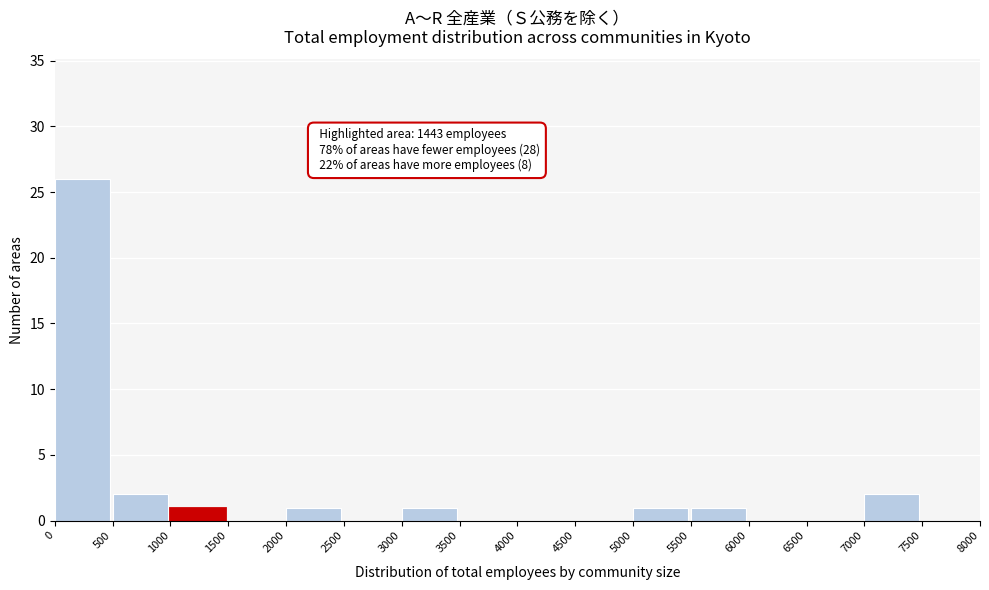

Over which range of the x-axis is the bar tallest?

0 to 500